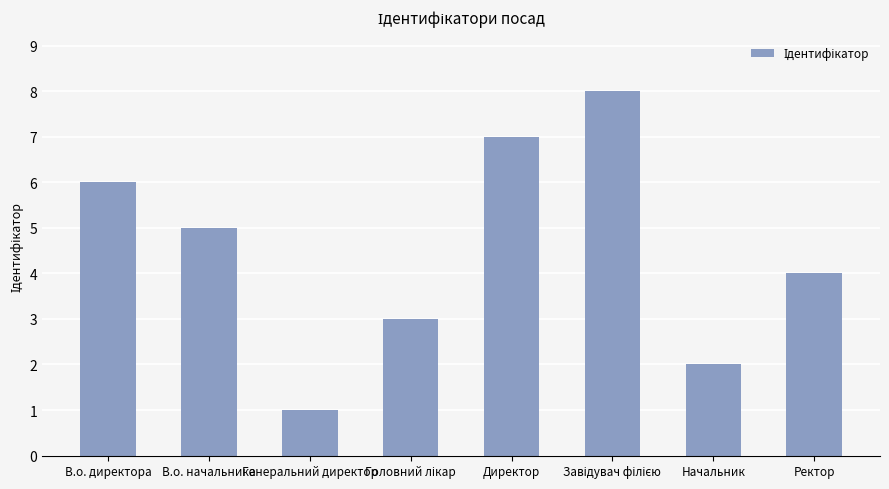

The chart shows a value of 7 at Директор. True or false?

True